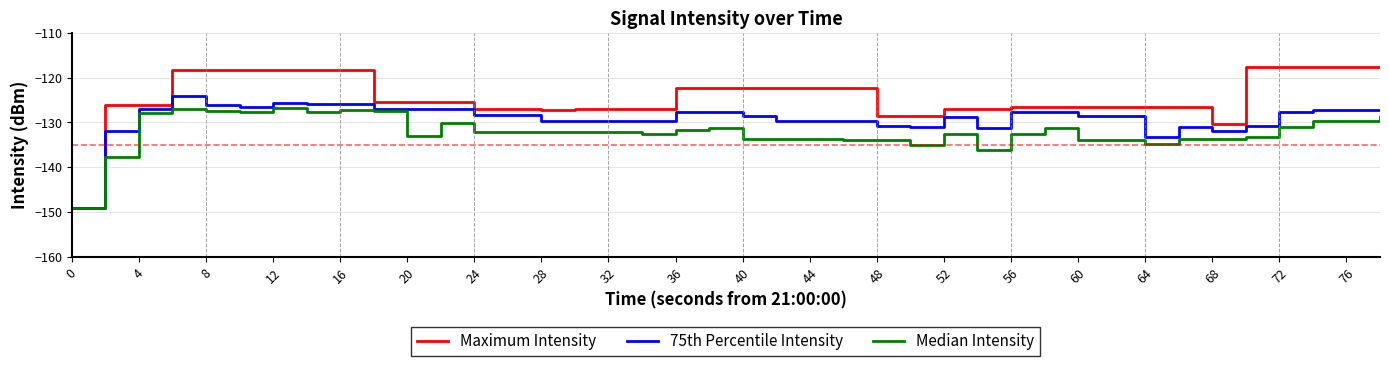

Which series has the widest spread of values?

Maximum Intensity